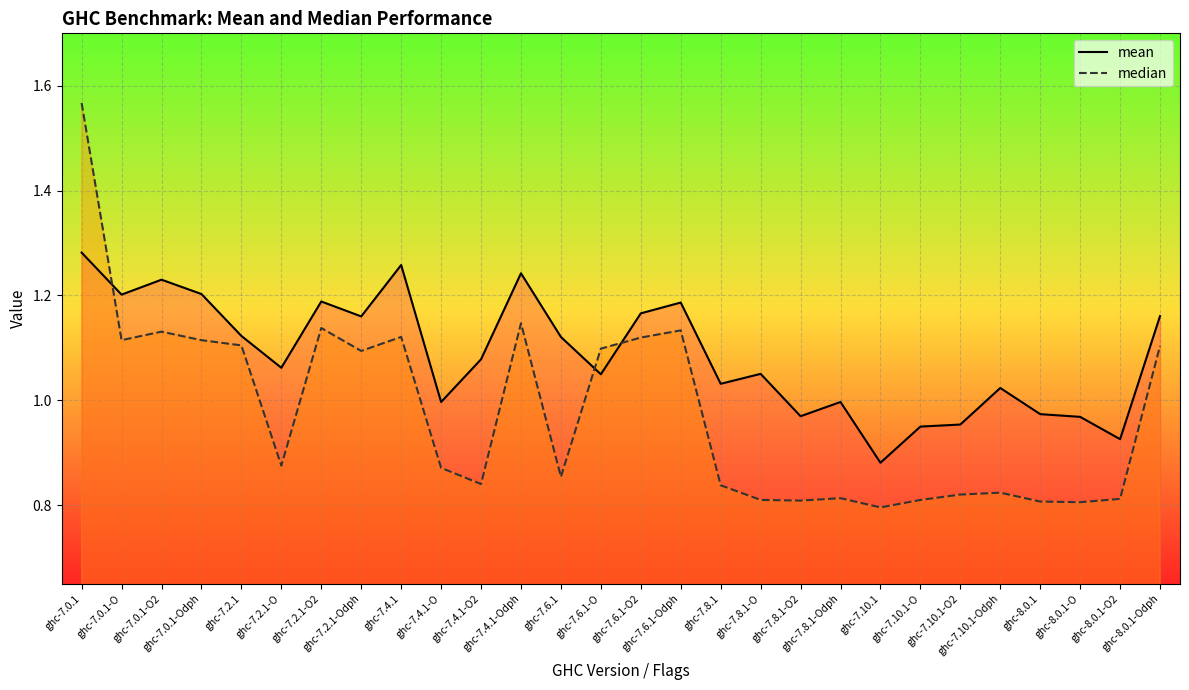

Is it true that median equals 1.1 at ghc-7.0.1-O2?

True